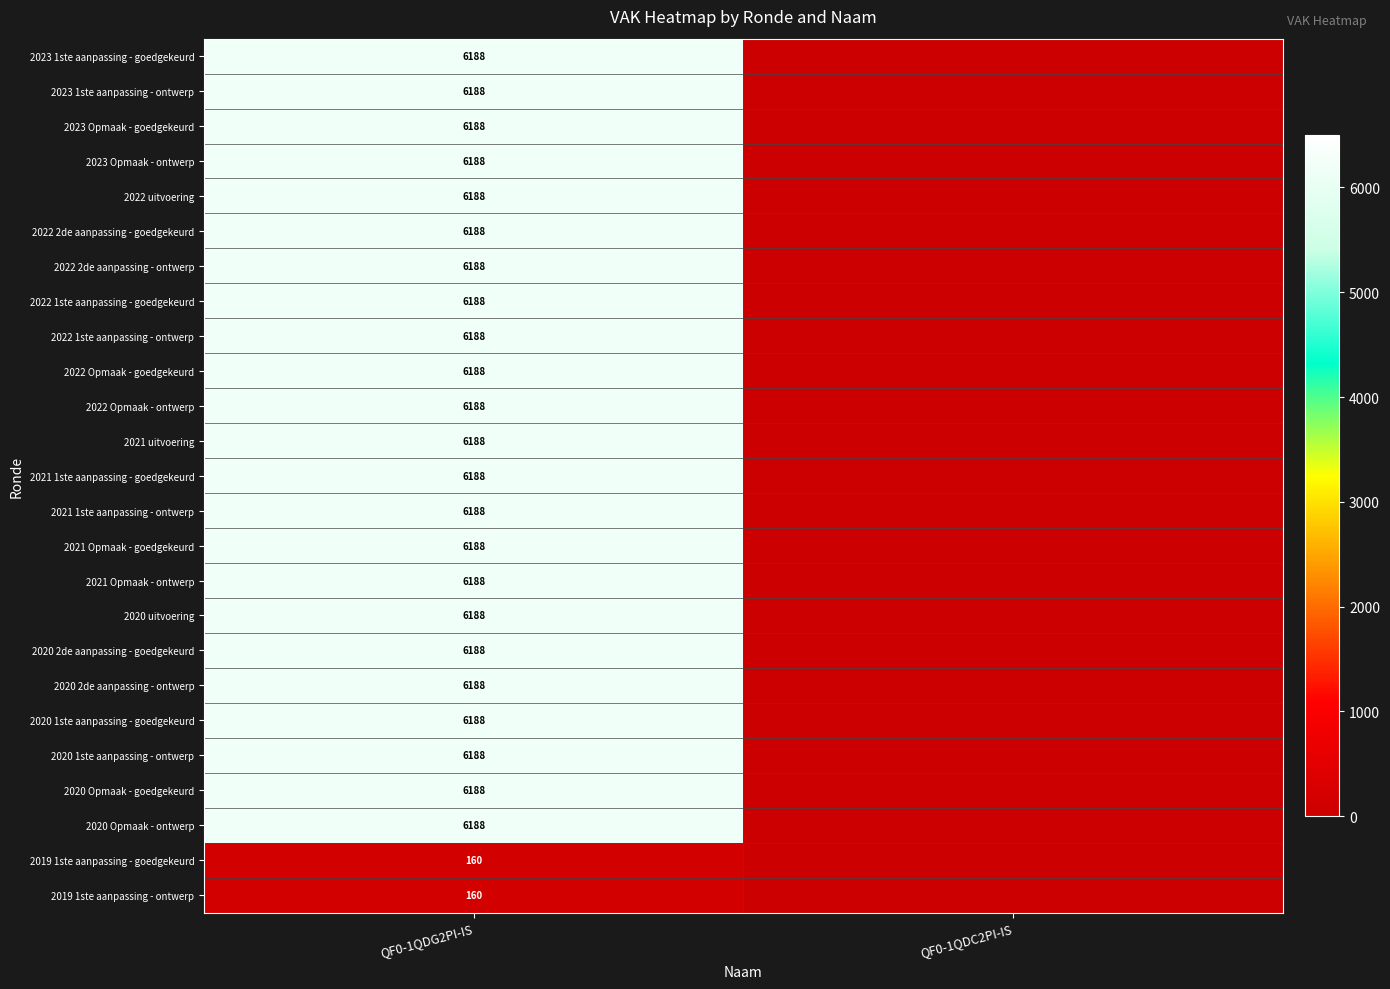

At which category does the chart reach its minimum across all series?

QF0-1QDC2PI-IS